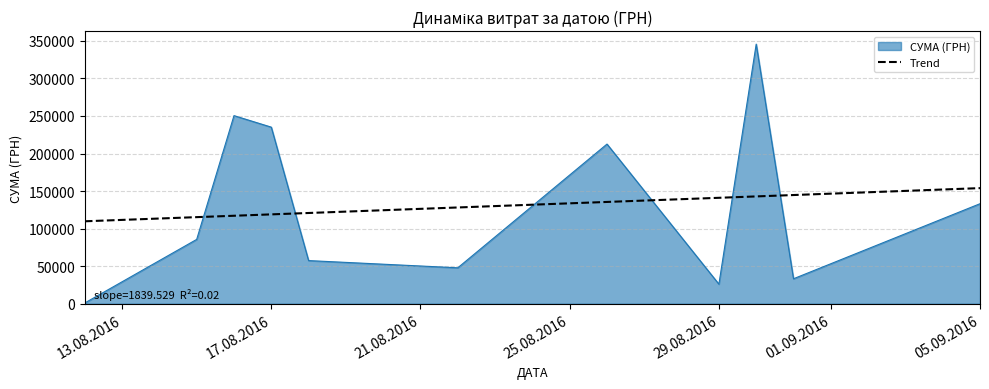

Which series has the largest range (max minus min)?

СУМА (ГРН)